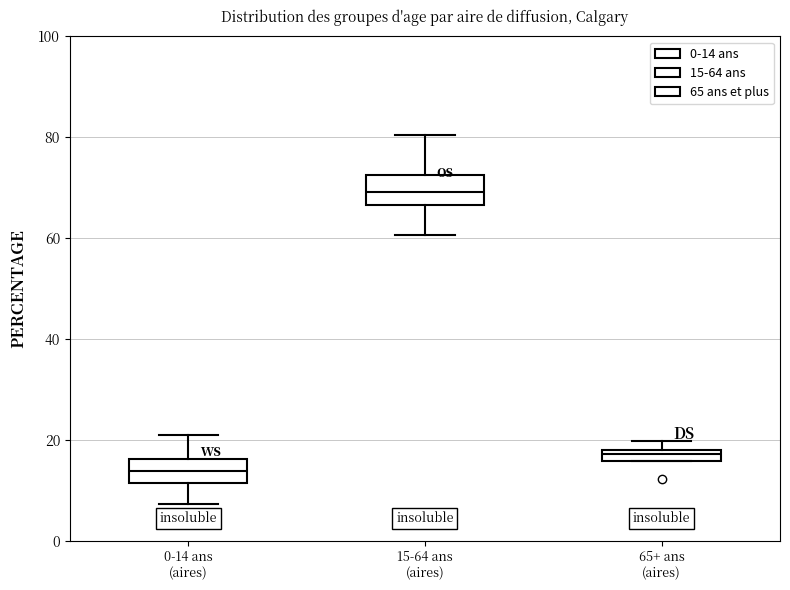

Where does the median line of the box for 0-14 ans (aires) sit on the y-axis? The values are not printed on the chart, so give them approximately, as read against the axis.

14